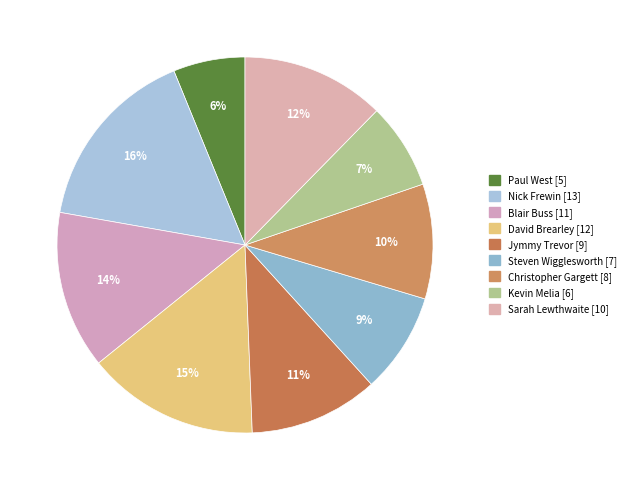

To the nearest percent, what percentage of the pie is Sarah Lewthwaite?

12%